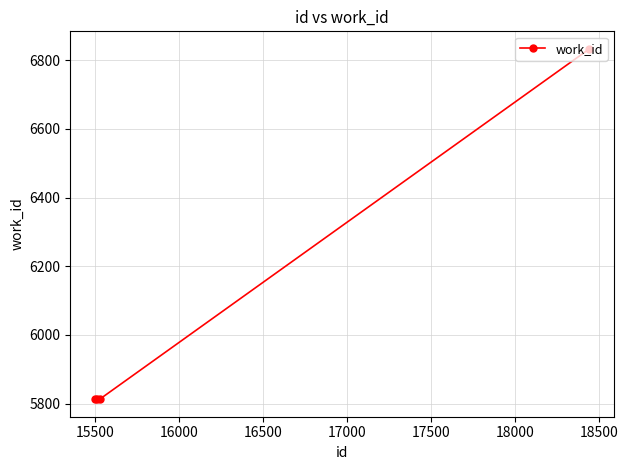

How many lines are shown in the chart?

1